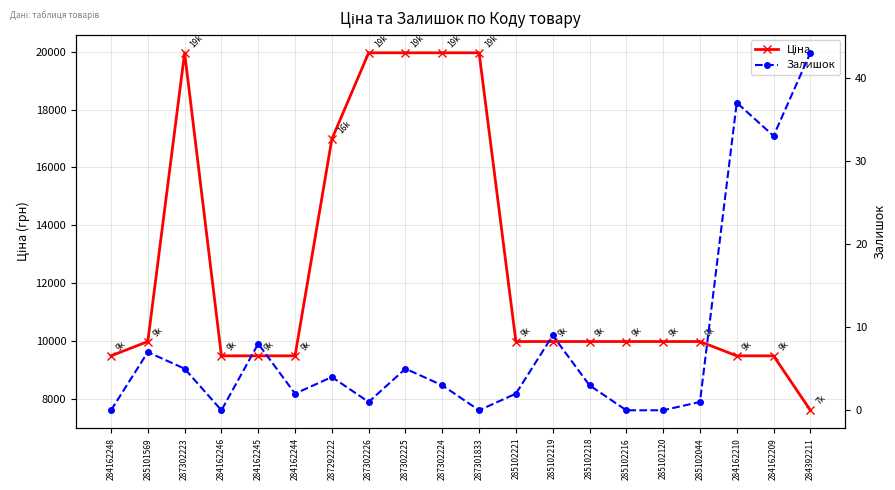

How many values in the Залишок series are below 3?

9